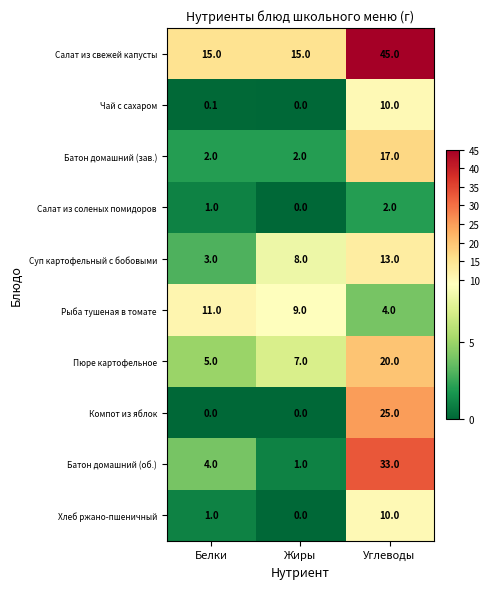

The Салат из свежей капусты series shows 15.0 at Жиры. True or false?

True